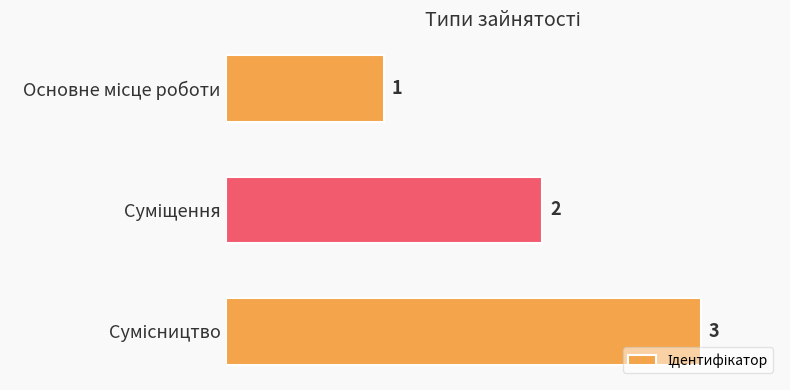

What is the greatest value displayed?

3